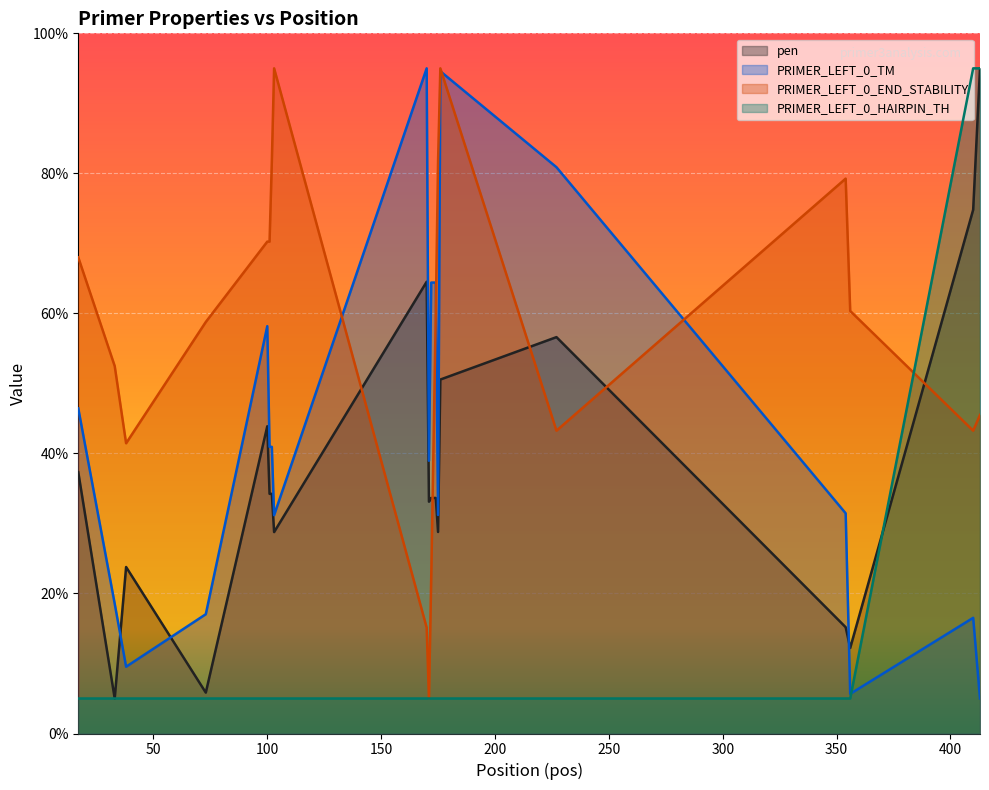

True or false: pen has a value of 64.5 at 170.

True